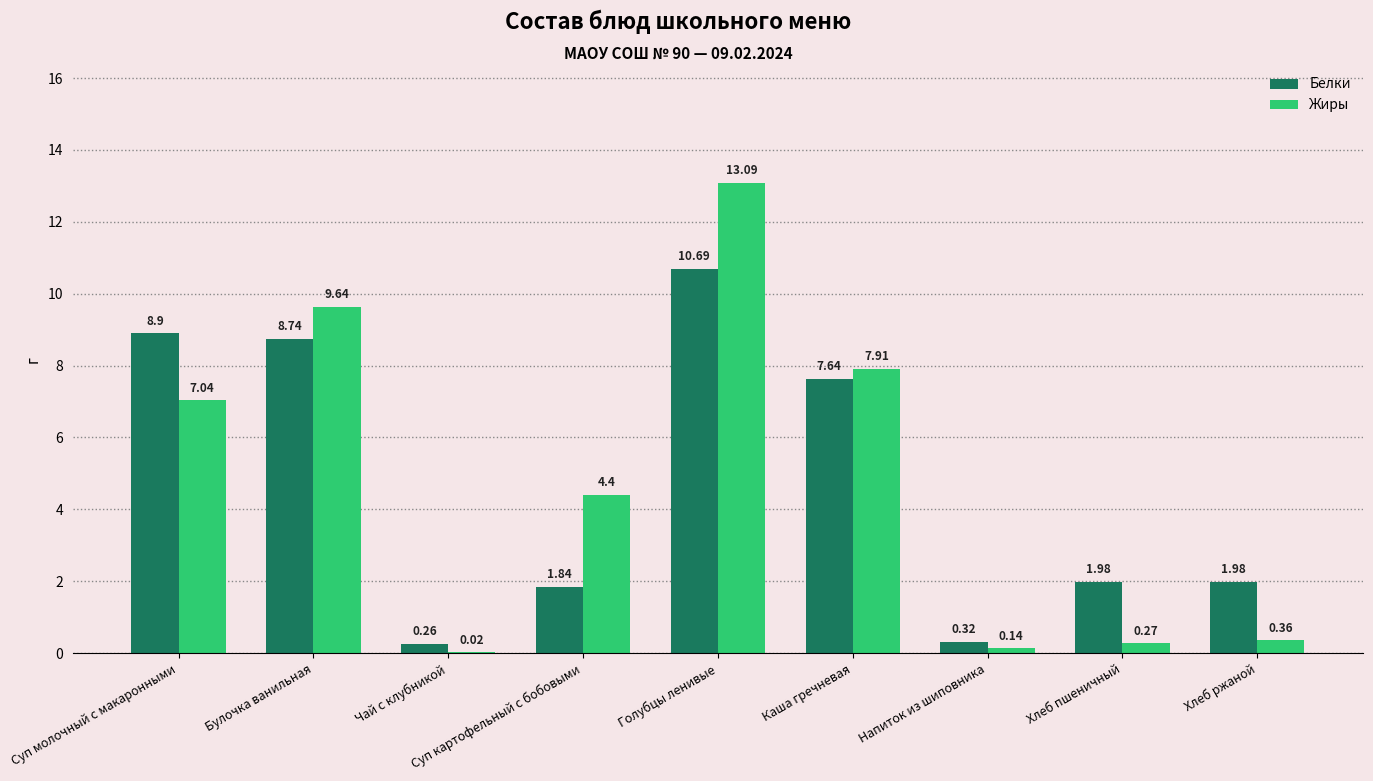

Which label corresponds to the largest value in the chart?

Голубцы ленивые